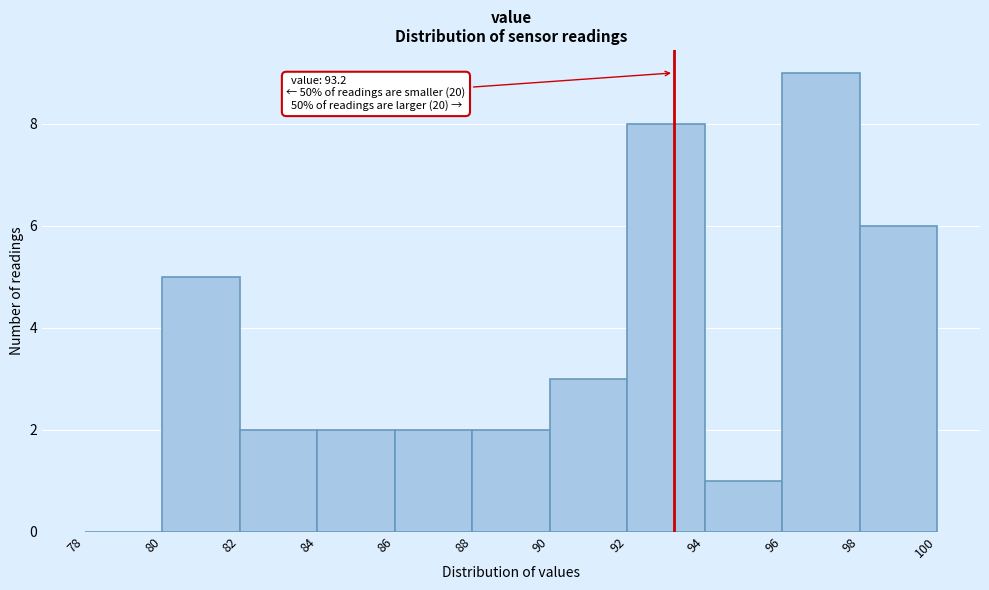

Which range on the x-axis has the tallest bar?

96 to 98